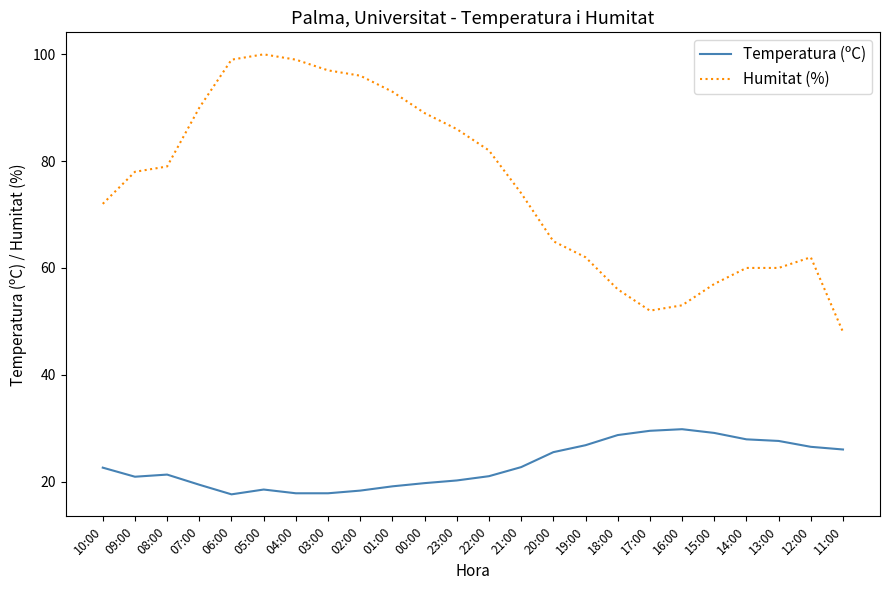

Which series has the widest spread of values?

Humitat (%)